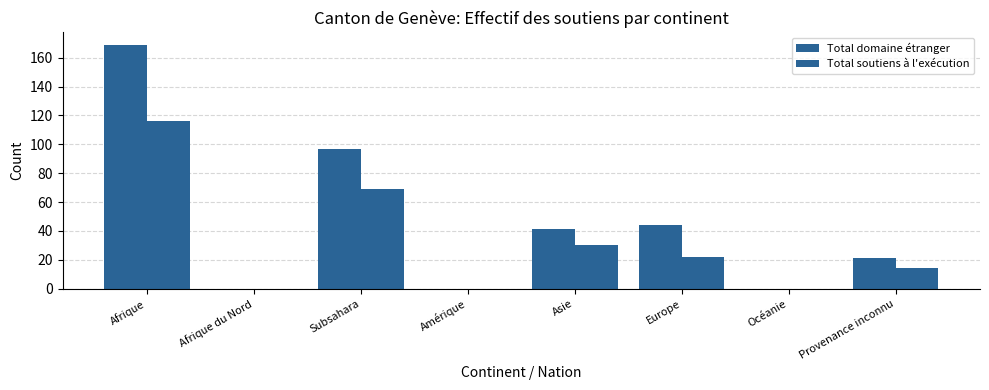

How many categories are shown in the chart?

8